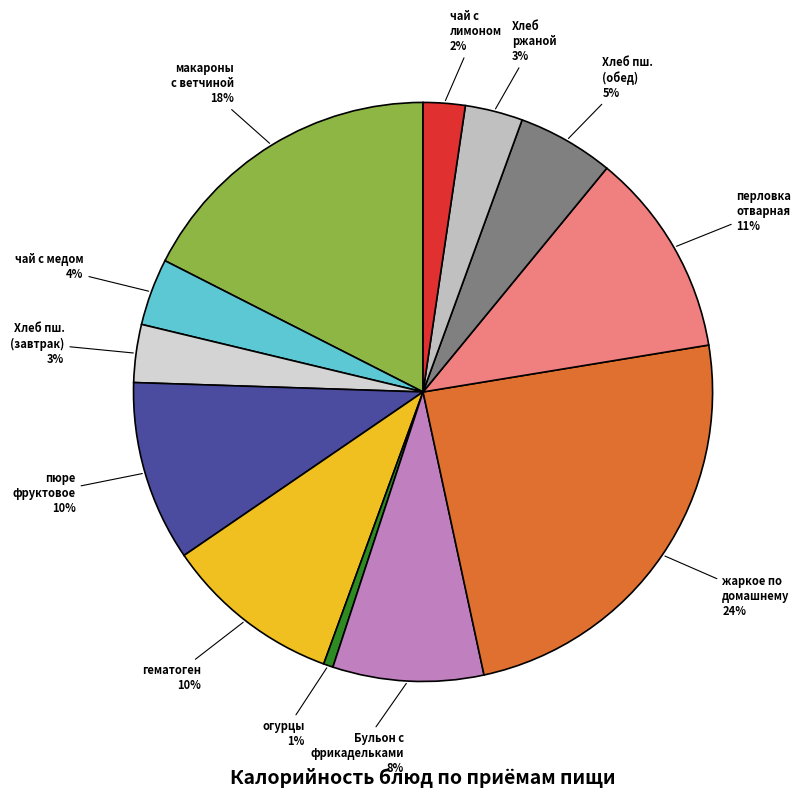

Combined, do перловка отварная and Хлеб пш. (завтрак) account for over 50%?

No